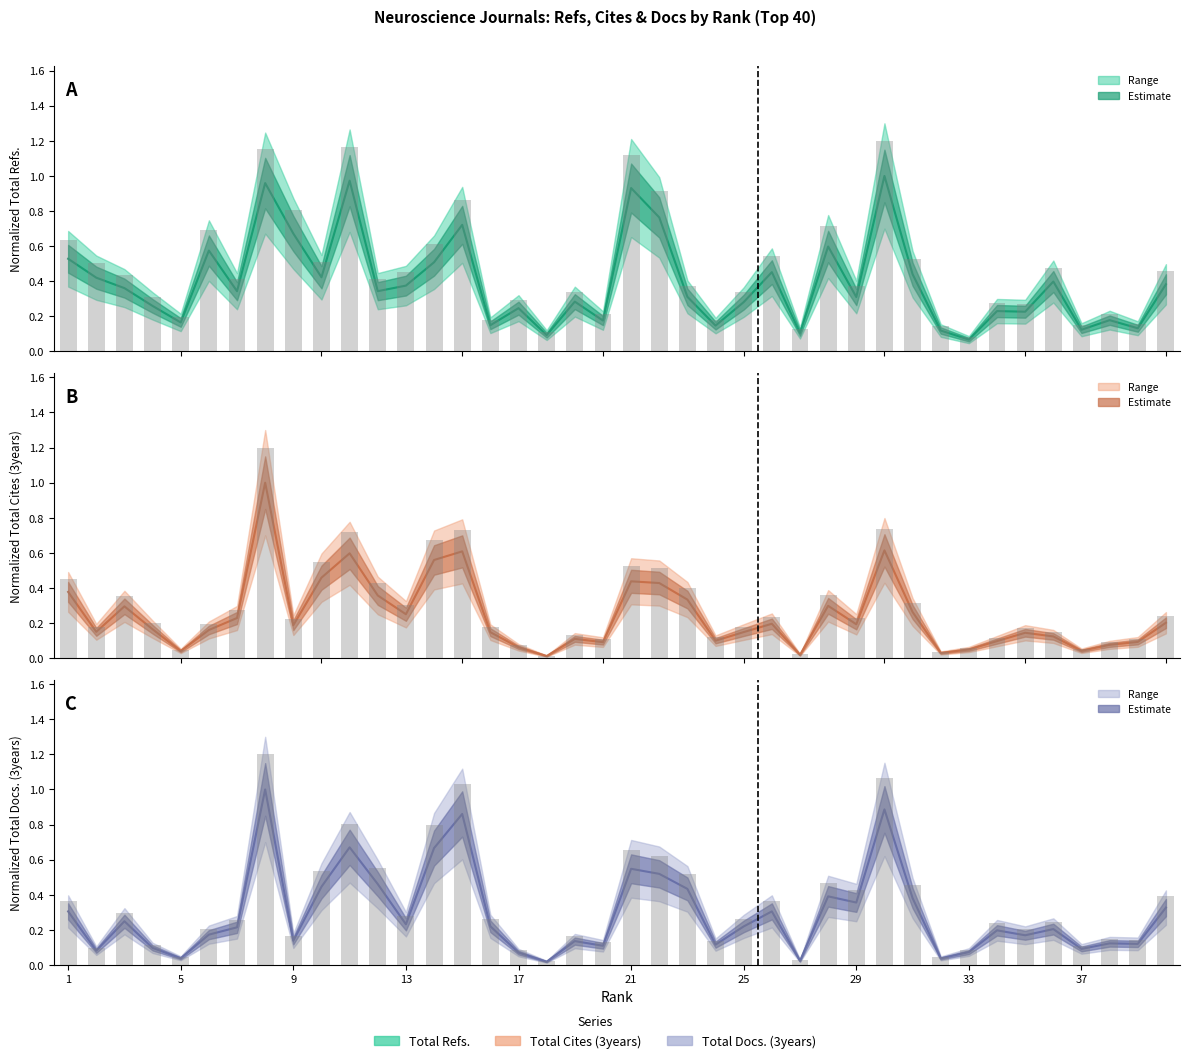

Which label corresponds to the largest value in the chart?

29